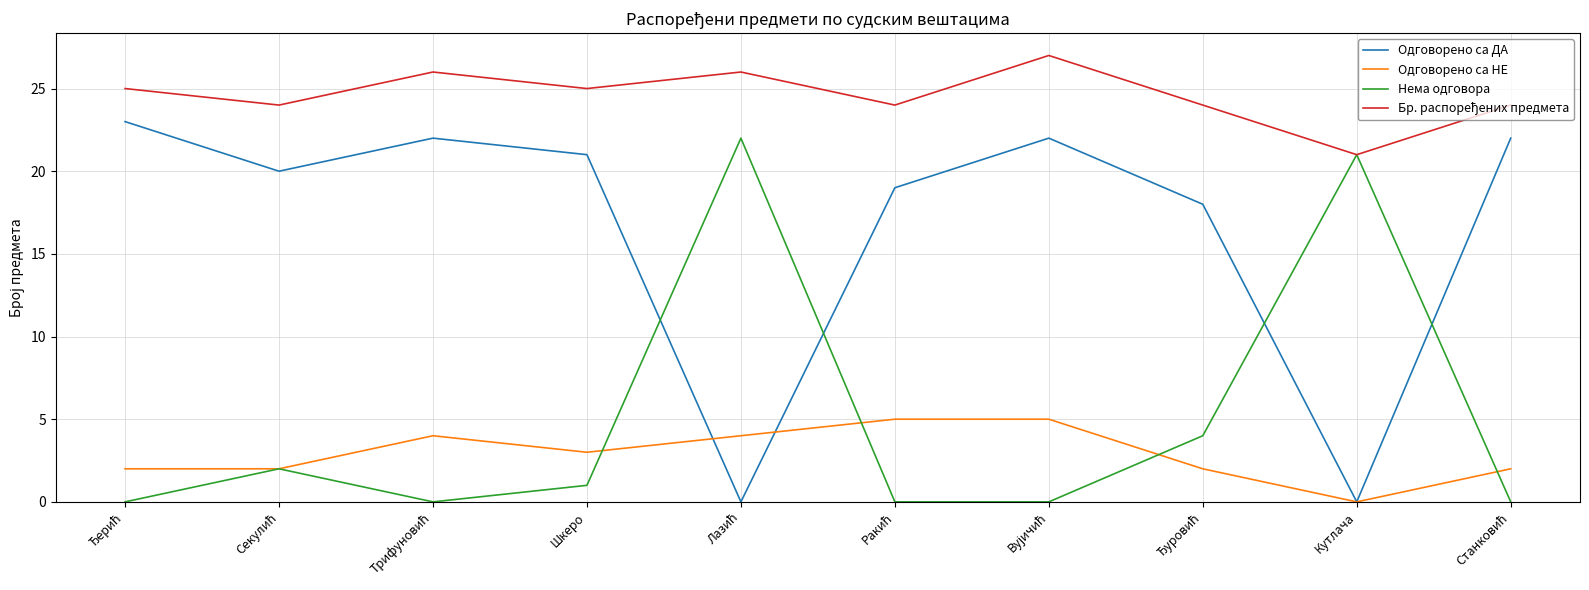

What is the maximum value shown in the chart?

27